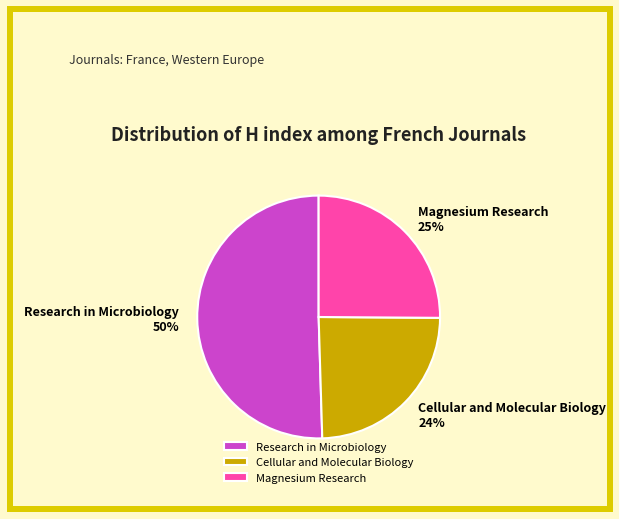

To the nearest percent, what portion does Cellular and Molecular Biology represent?

24%